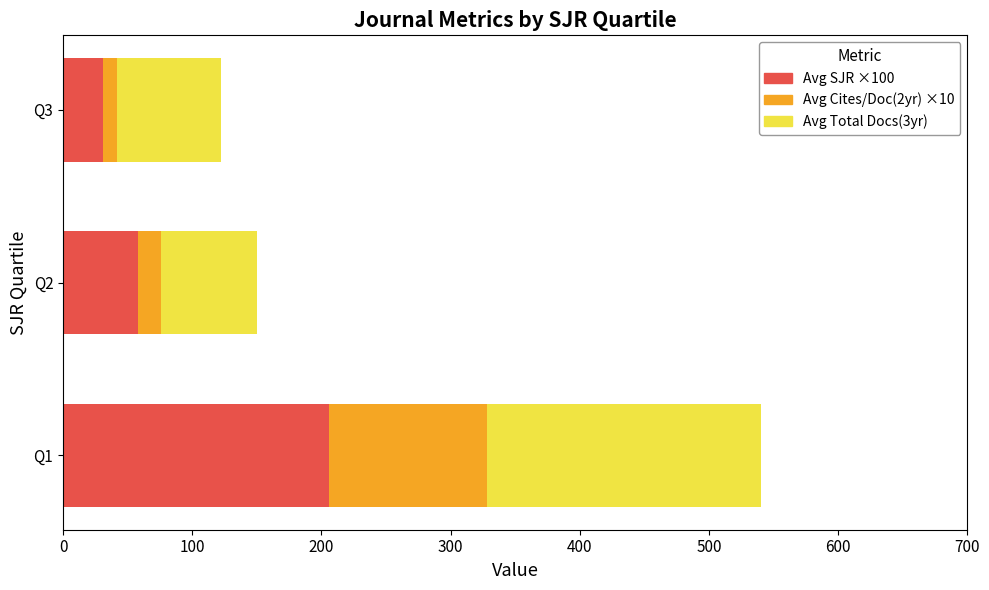

At which category is the sum across all series the highest?

Q1